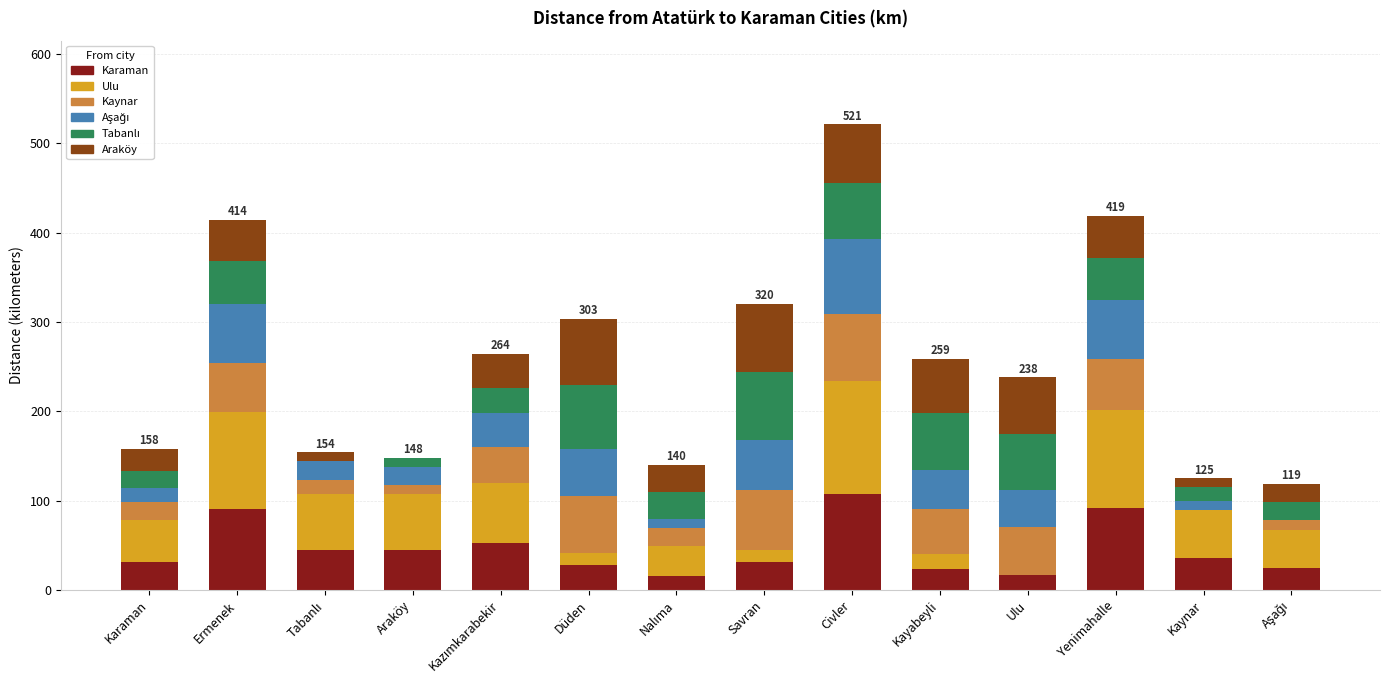

At which label does Karaman reach its peak?

Civler